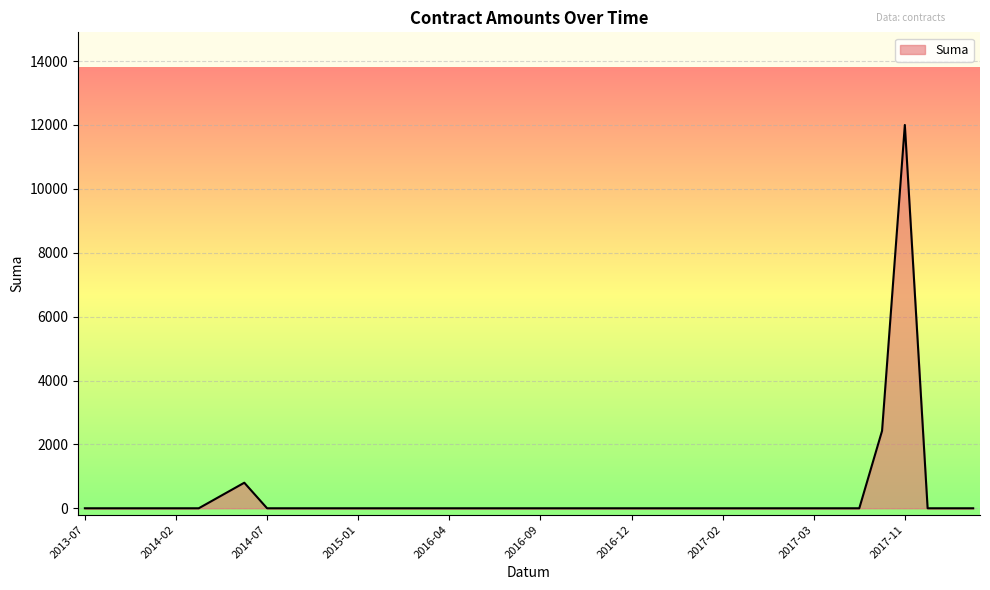

What is the greatest value displayed?

12000